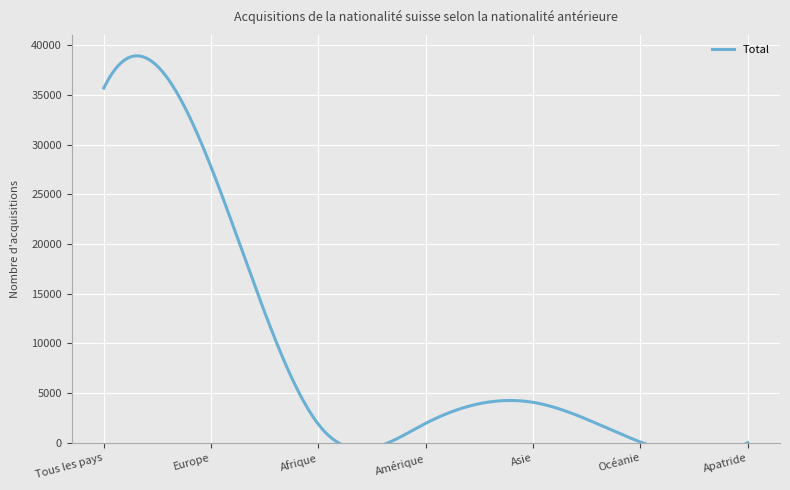

Which label corresponds to the smallest value in the chart?

Apatride